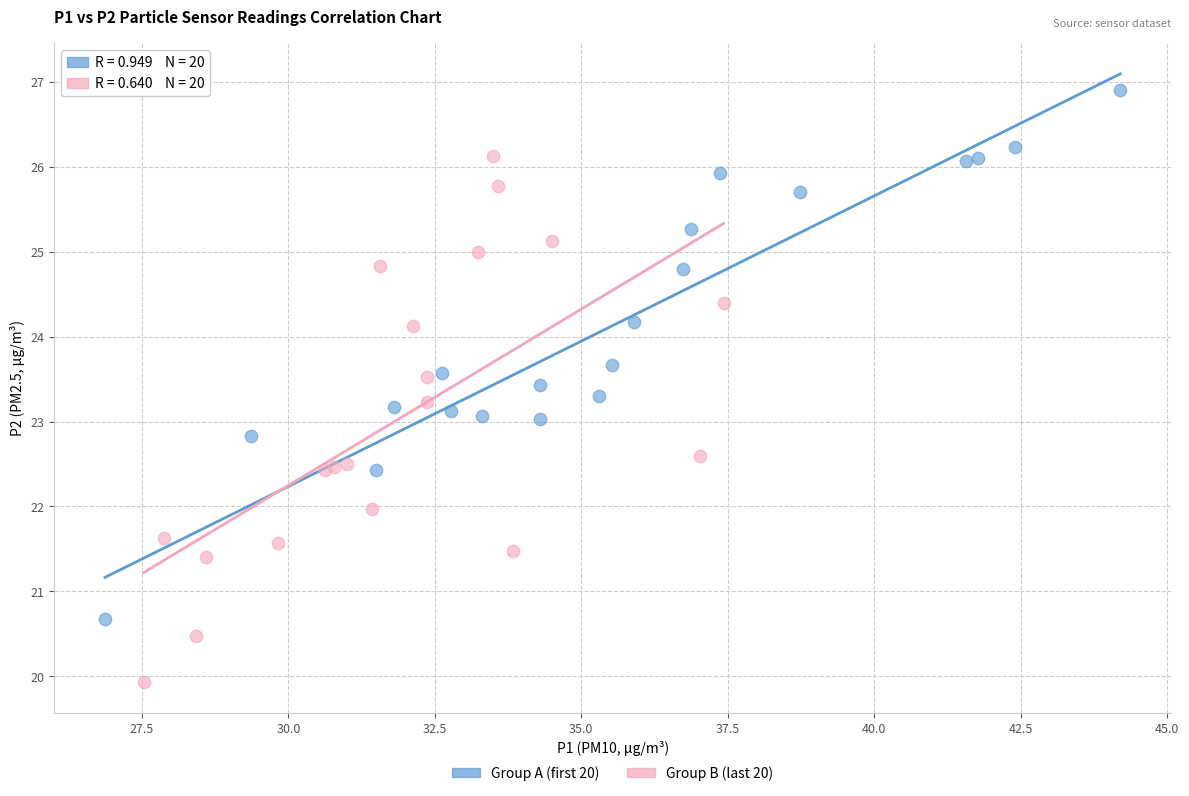

Which series contains the lowest Y value?

Group B (last 20)